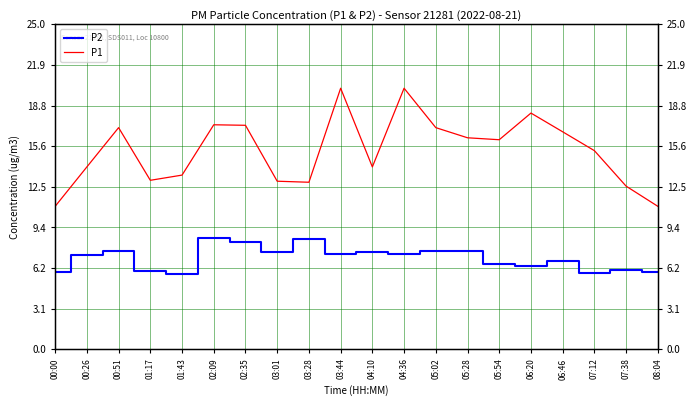

List the series in order of their peak value, highest first.

P1, P2